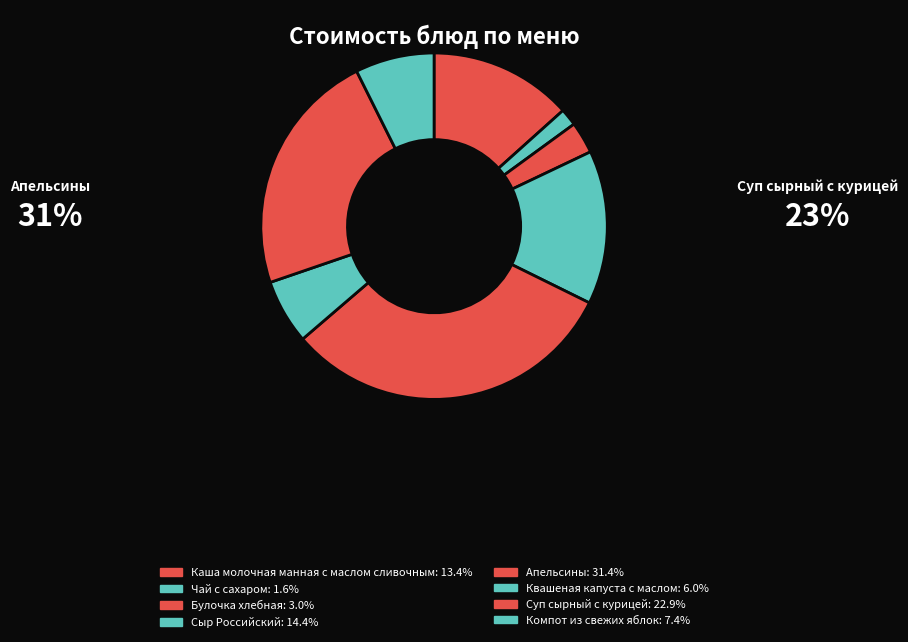

How much of the chart is everything except Чай с сахаром?

98.4%